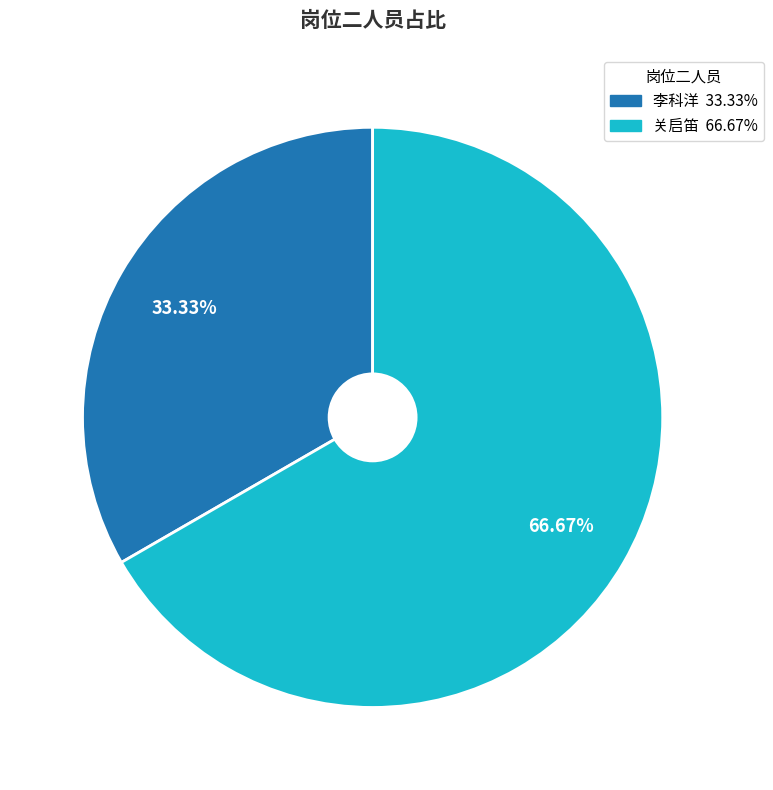

Does any single category account for the majority?

Yes